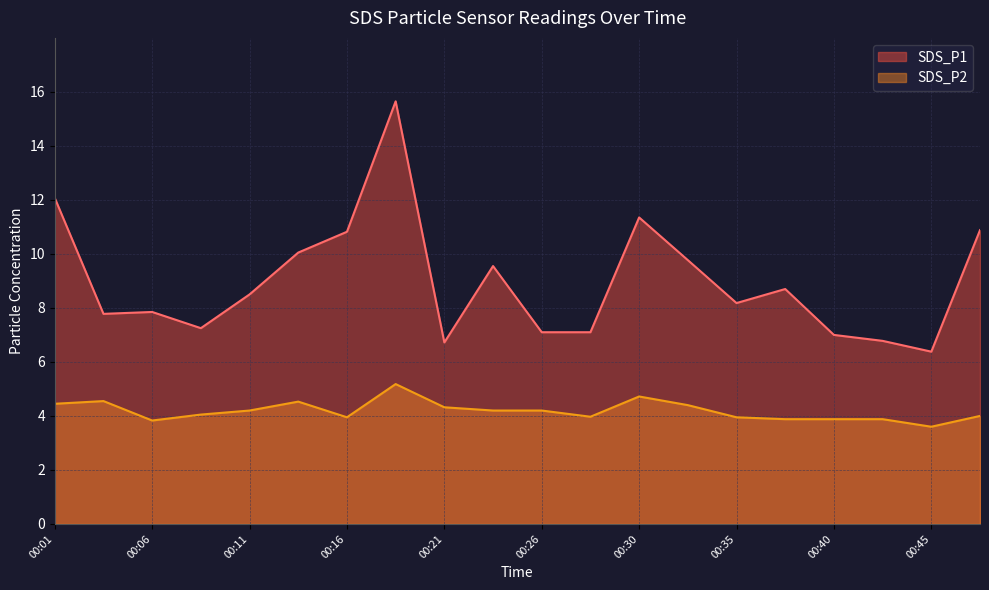

What is the sum of all SDS_P2 values?

83.7